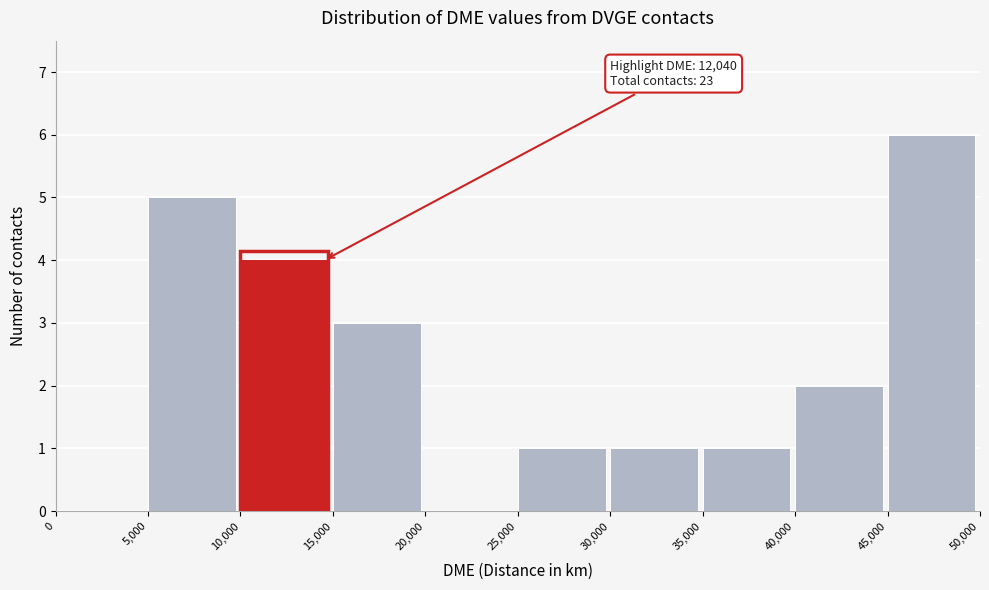

Which range on the x-axis has the tallest bar?

45,000 to 50,000